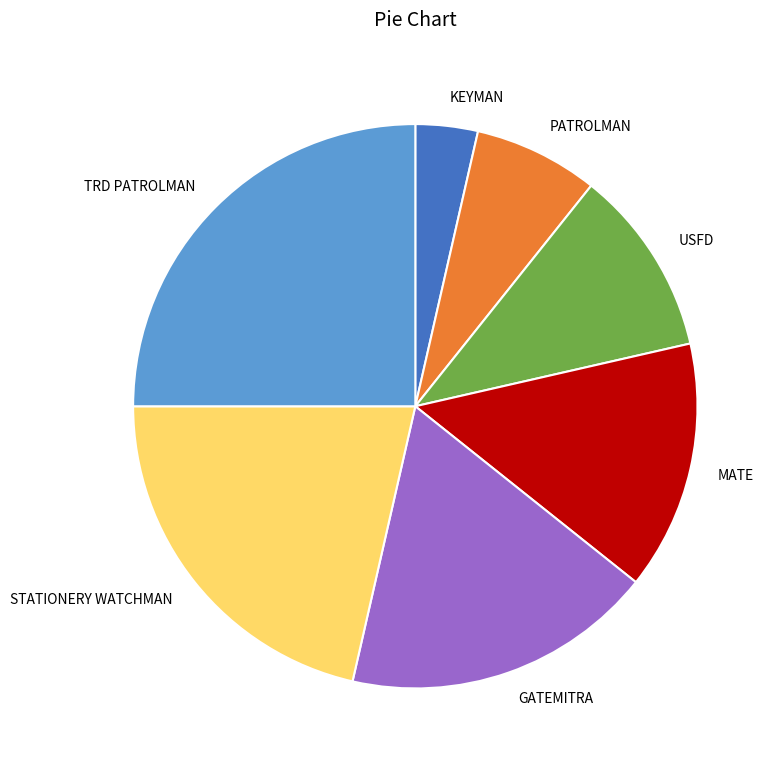

Does any single category account for the majority?

No